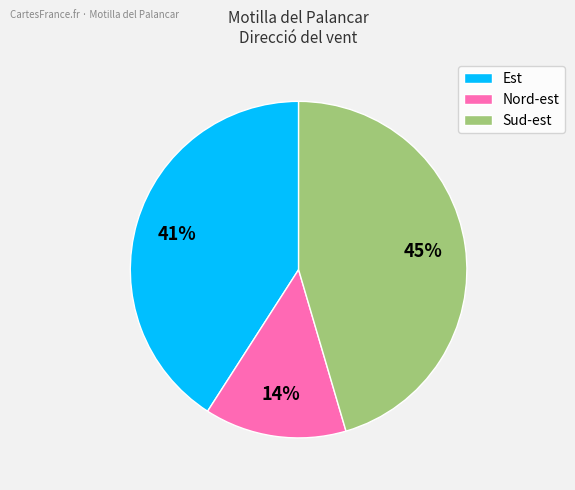

To the nearest percent, what portion does Sud-est represent?

45%